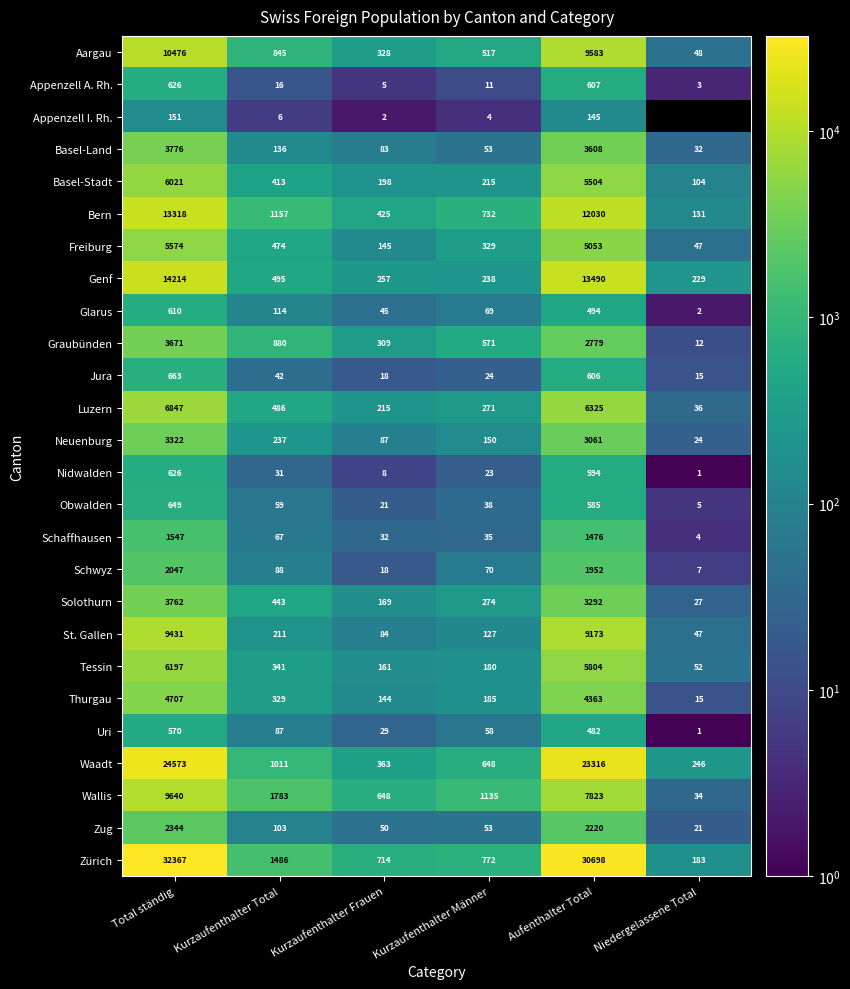

List the labels in order of Thurgau value, largest first.

Total ständig, Aufenthalter Total, Kurzaufenthalter Total, Kurzaufenthalter Männer, Kurzaufenthalter Frauen, Niedergelassene Total